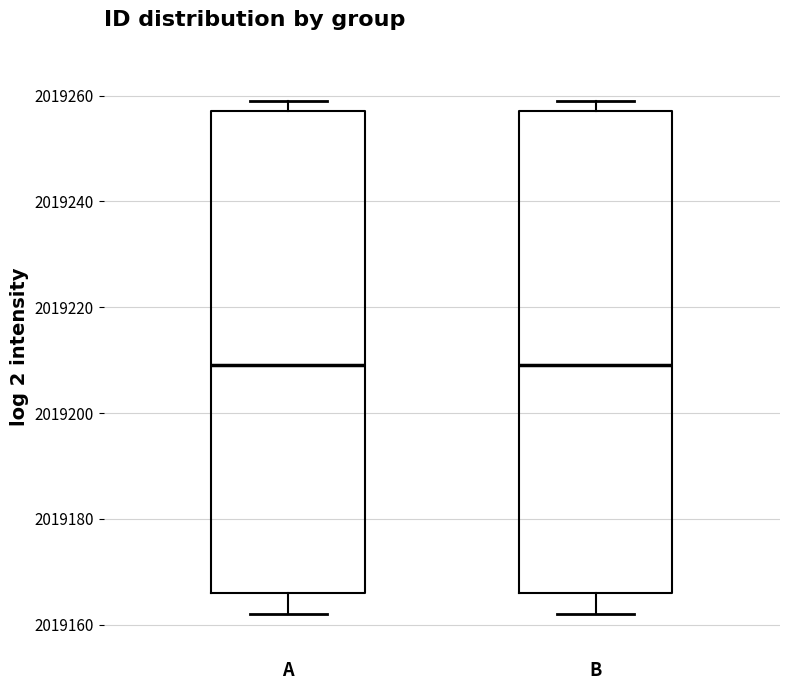

Reading left to right, read every box against the y-axis: the position of its median line, the range the box covers, and the ends of its whiskers. The values are not printed on the chart, so give them approximately, as read against the axis.

A: median 2019210, box 2019166 to 2019258, whiskers 2019162 to 2019260
B: median 2019210, box 2019166 to 2019258, whiskers 2019162 to 2019260